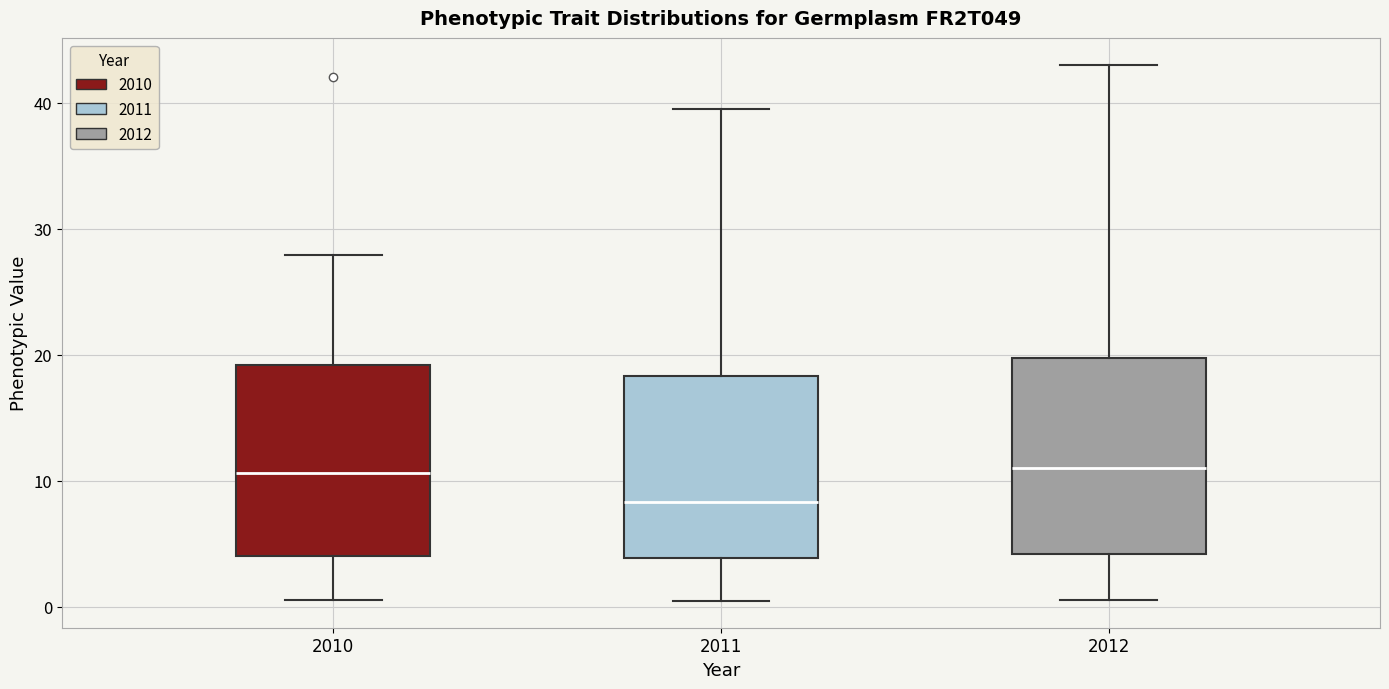

Reading left to right, read every box against the y-axis: the position of its median line, the range the box covers, and the ends of its whiskers. The values are not printed on the chart, so give them approximately, as read against the axis.

2010: median 11, box 4 to 19, whiskers 1 to 28
2011: median 8, box 4 to 18, whiskers 0 to 40
2012: median 11, box 4 to 20, whiskers 1 to 43